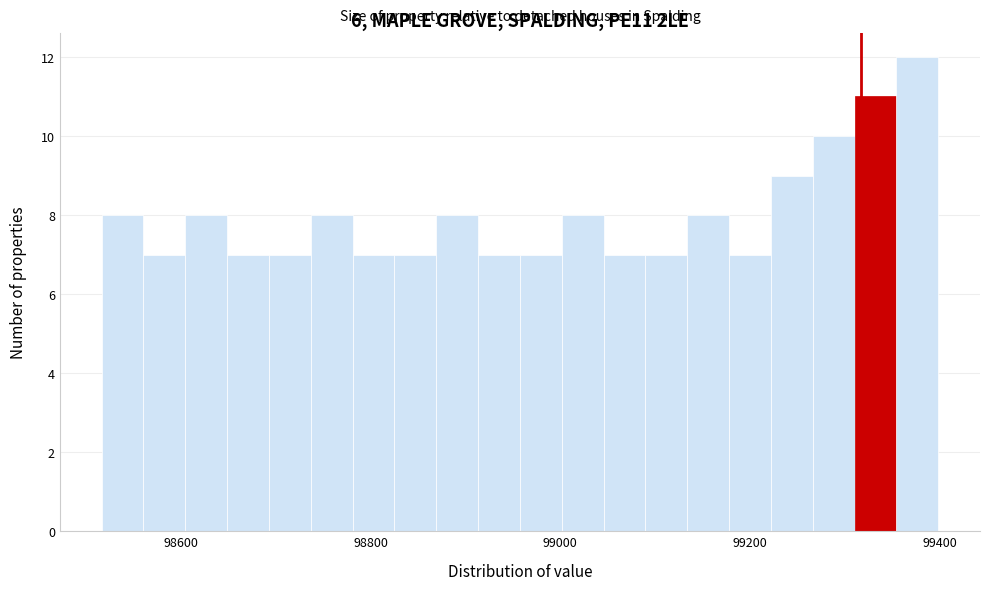

Around what value on the x-axis is the tallest bar? Give the approximate position of its centre, as read against the axis.

99380